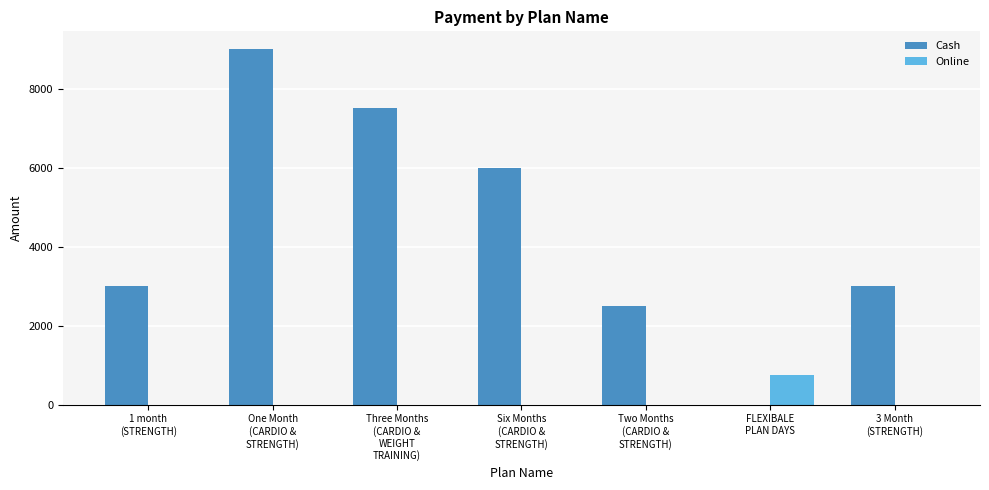

True or false: Online has a value of 0 at 3 Month
(STRENGTH).

True